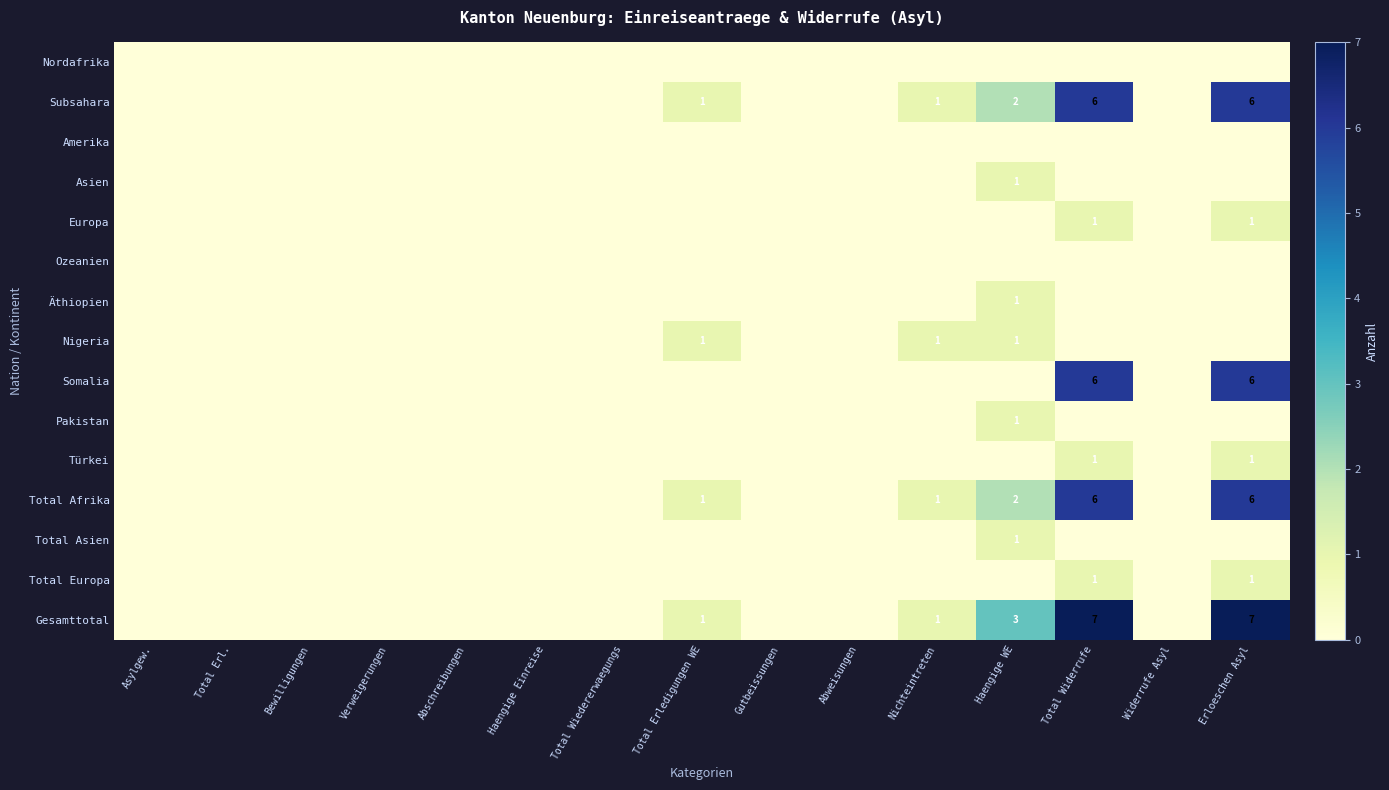

How many categories are shown in the chart?

15